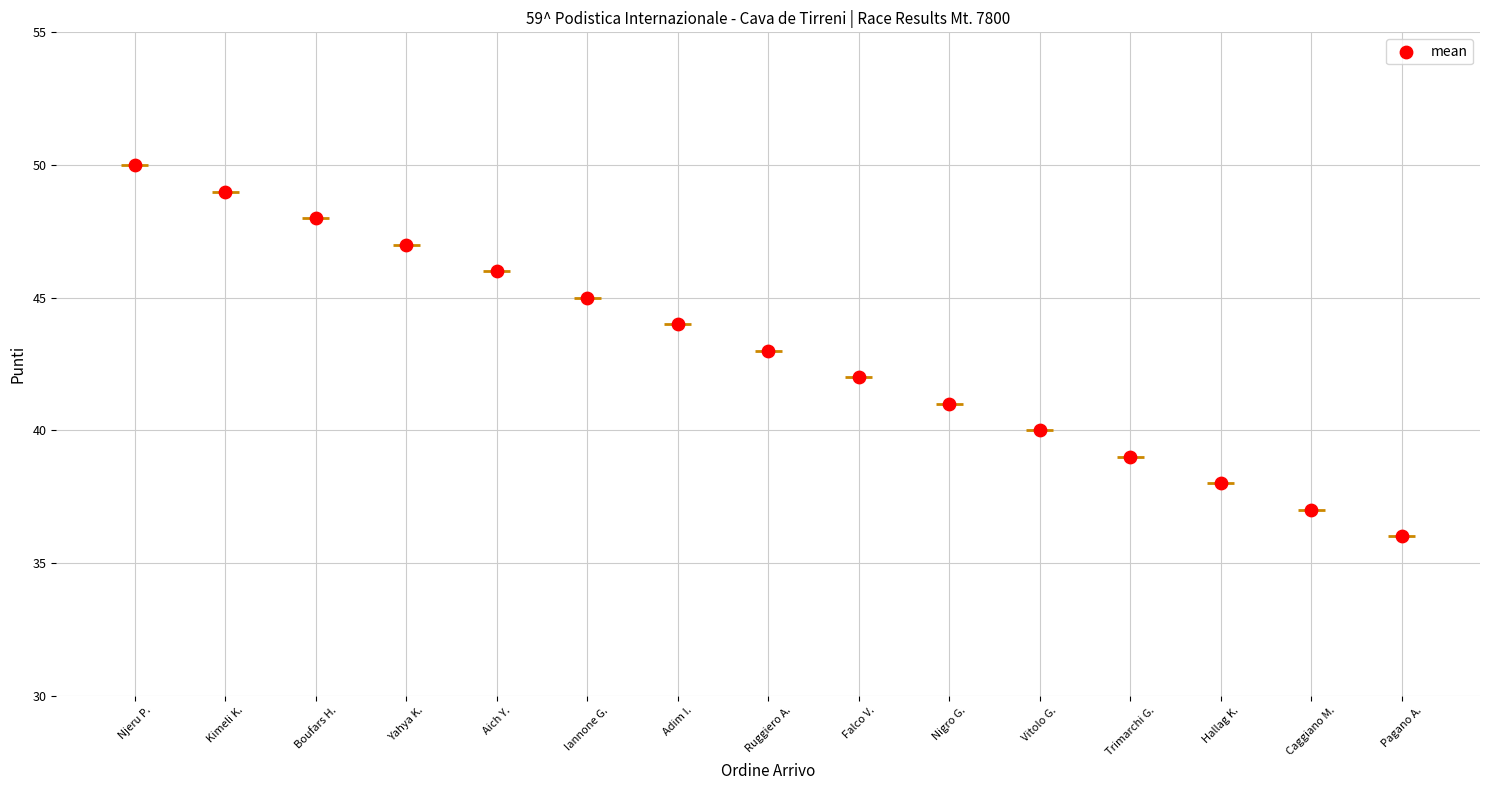

Between Adim I. and Nigro G., which is larger?

Adim I.